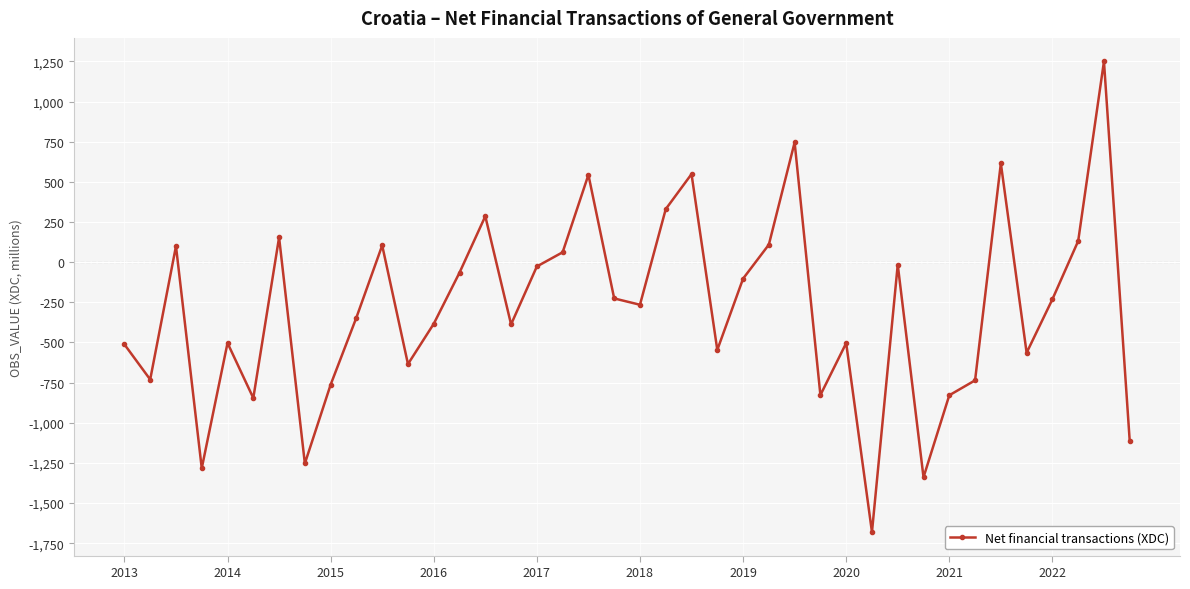

What is the value of the 36th point from the left?

-564.4